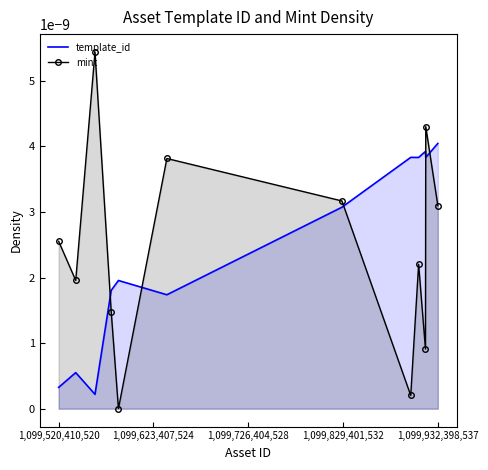

How many interior local peaks does the template_id series have?

4